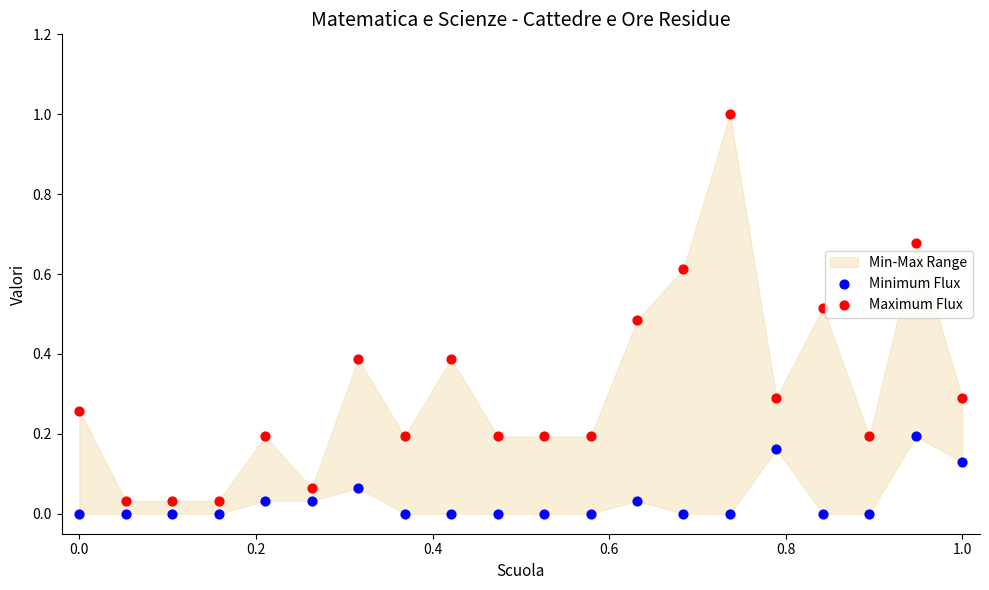

Which series has the widest spread of Y values?

Maximum Flux